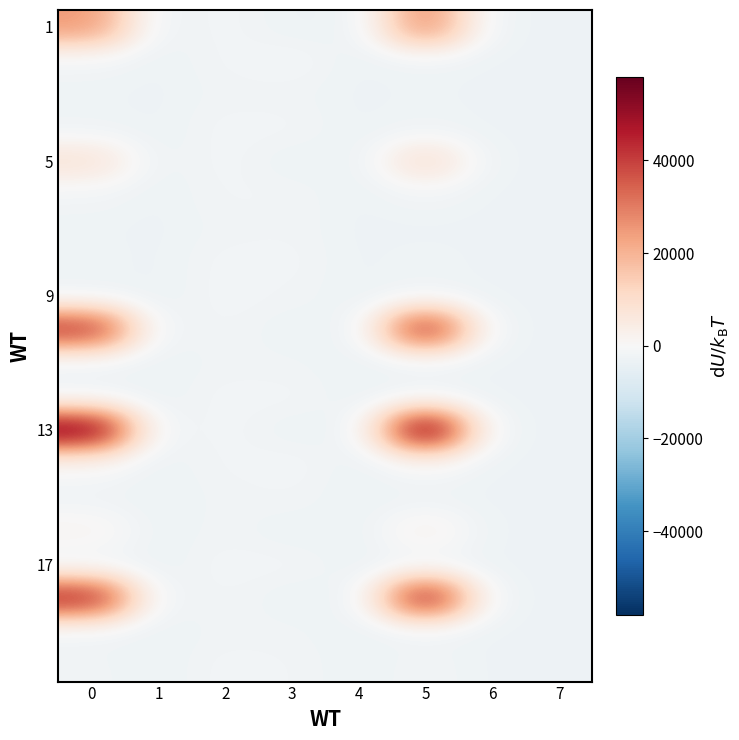

What is the difference between the highest and lowest values at 0?

58164.9